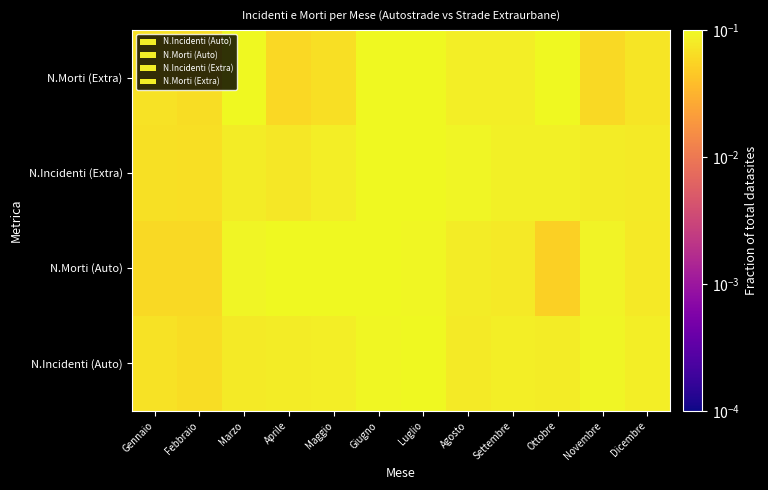

Reading left to right, extract all data points from this chart.

N.Incidenti (Auto): Gennaio=0.1	Febbraio=0.1	Marzo=0.1	Aprile=0.1	Maggio=0.1	Giugno=0.1	Luglio=0.1	Agosto=0.1	Settembre=0.1	Ottobre=0.1	Novembre=0.1	Dicembre=0.1
N.Morti (Auto): Gennaio=0.1	Febbraio=0.1	Marzo=0.1	Aprile=0.1	Maggio=0.1	Giugno=0.1	Luglio=0.1	Agosto=0.1	Settembre=0.1	Ottobre=0.1	Novembre=0.1	Dicembre=0.1
N.Incidenti (Extra): Gennaio=0.1	Febbraio=0.1	Marzo=0.1	Aprile=0.1	Maggio=0.1	Giugno=0.1	Luglio=0.1	Agosto=0.1	Settembre=0.1	Ottobre=0.1	Novembre=0.1	Dicembre=0.1
N.Morti (Extra): Gennaio=0.1	Febbraio=0.1	Marzo=0.1	Aprile=0.1	Maggio=0.1	Giugno=0.1	Luglio=0.1	Agosto=0.1	Settembre=0.1	Ottobre=0.1	Novembre=0.1	Dicembre=0.1